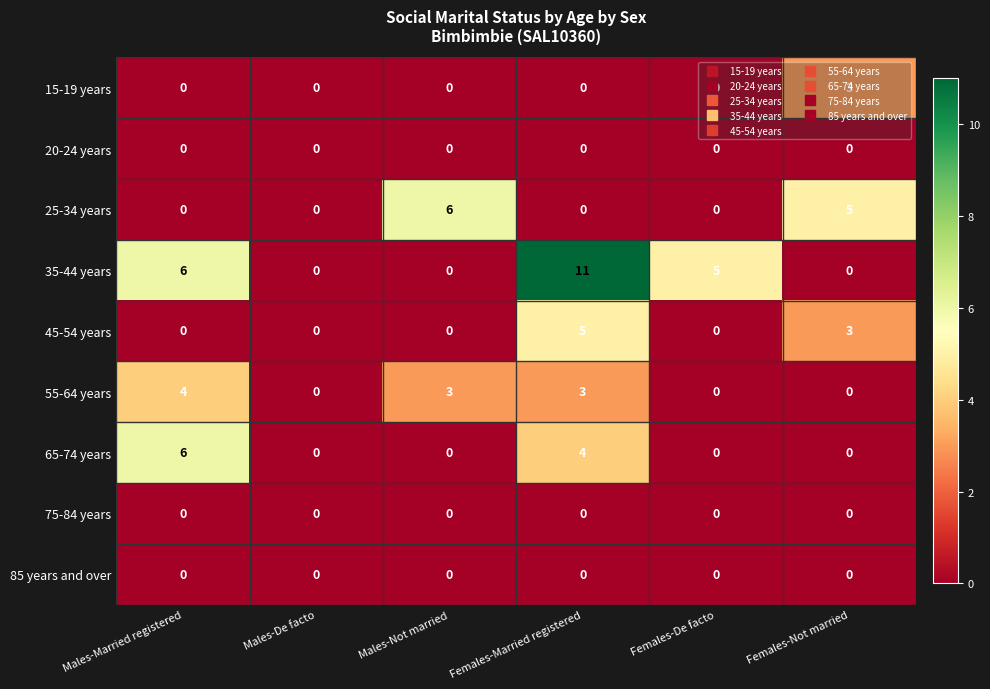

At which category does the chart reach its peak across all series?

Females-Married registered